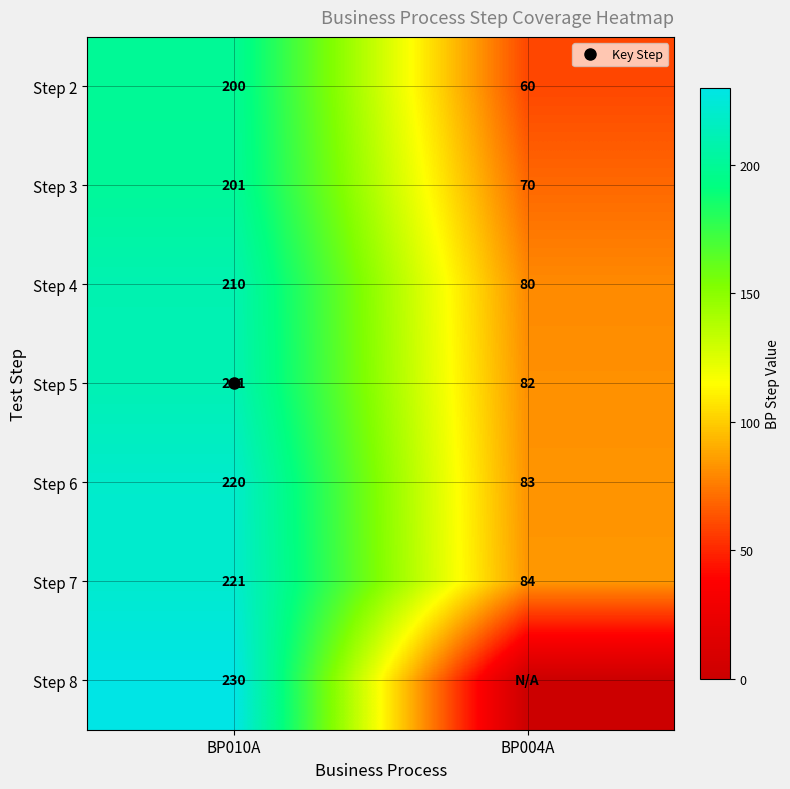

True or false: Step 6 has a value of 111 at BP010A.

False